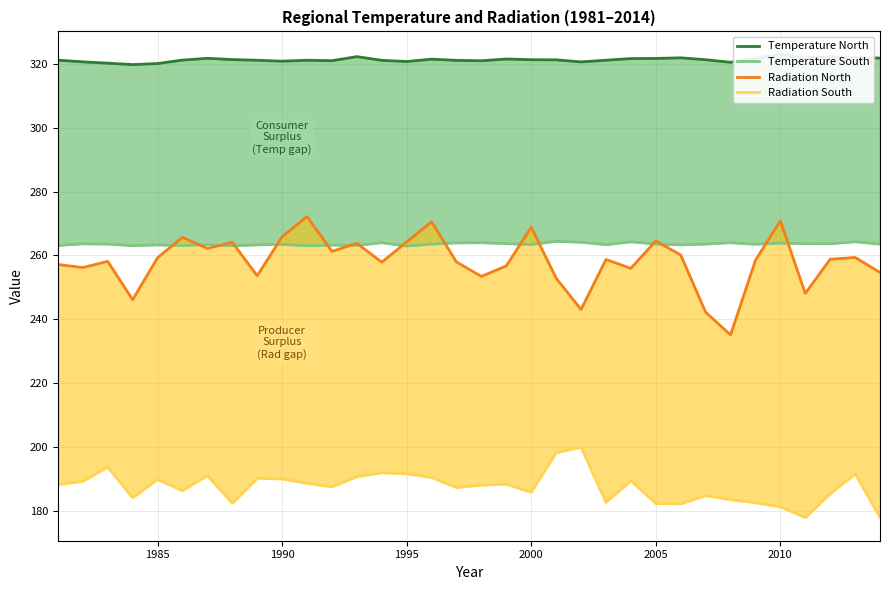

What is the maximum value for Temperature South?

264.4